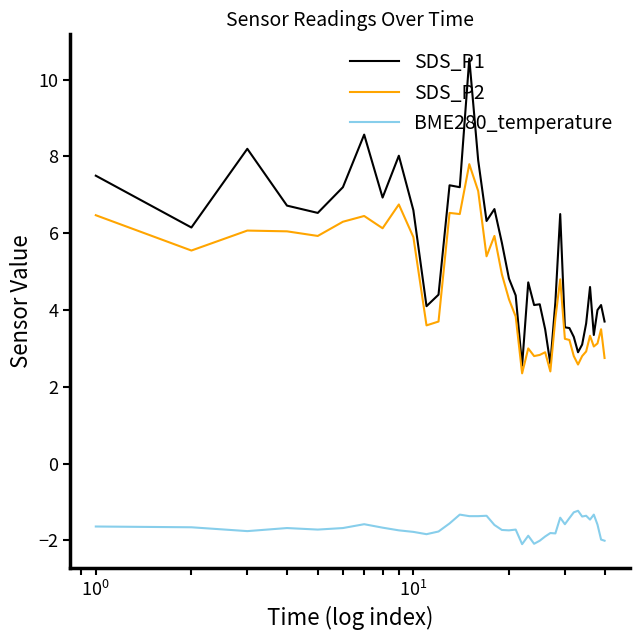

Which series has the largest total across all categories?

SDS_P1